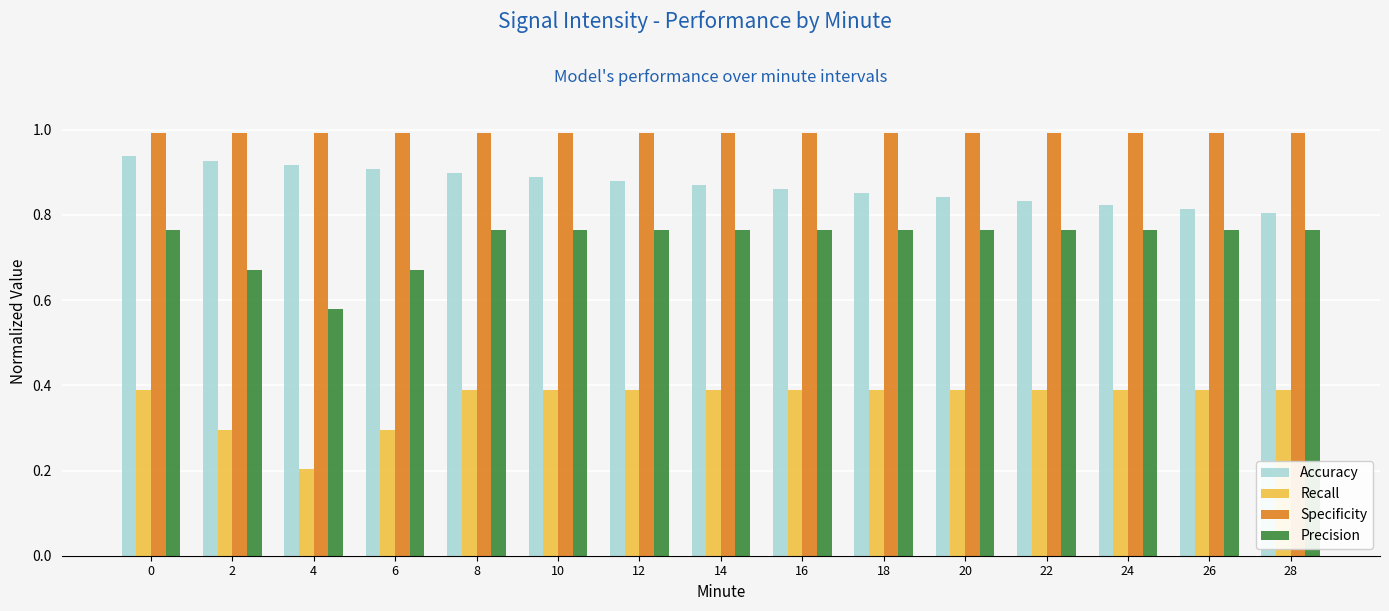

What is the value of the Specificity bar at the 9th from the left?

1.0